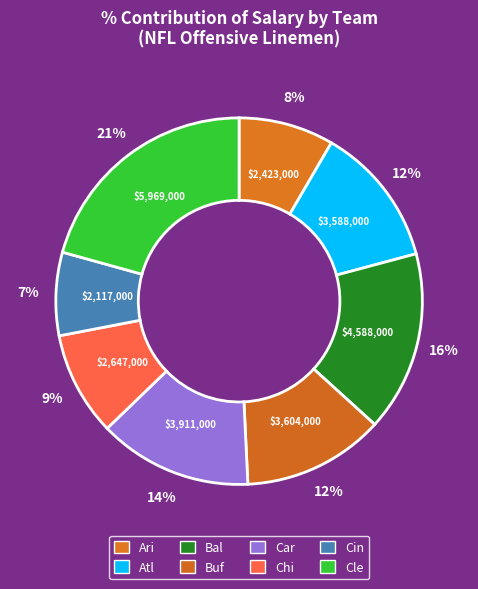

Does Cin represent more than half of the total?

No